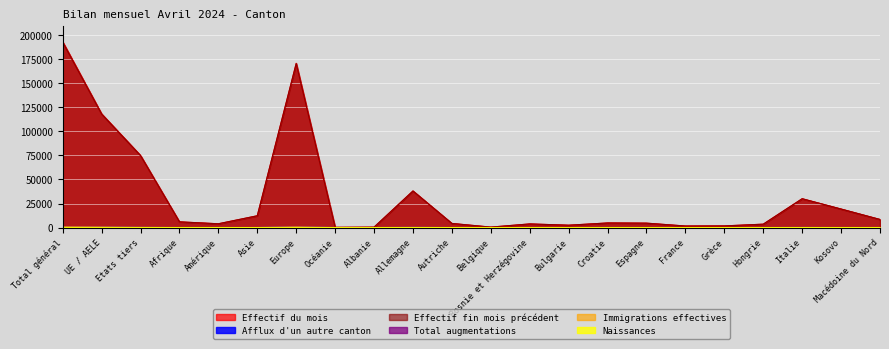

Reading left to right, extract all data points from this chart.

Effectif du mois: Total général=193302	UE / AELE=118307	Etats tiers=74995	Afrique=5927	Amérique=3920	Asie=12274	Europe=170861	Océanie=184	Albanie=395	Allemagne=38102	Autriche=4254	Belgique=436	Bosnie et Herzégovine=3751	Bulgarie=2423	Croatie=4773	Espagne=4563	France=1586	Grèce=1703	Hongrie=3498	Italie=29980	Kosovo=19266	Macédoine du Nord=8406
Afflux d'un autre canton: Total général=448	UE / AELE=382	Etats tiers=66	Afrique=5	Amérique=12	Asie=5	Europe=426	Océanie=0	Albanie=1	Allemagne=131	Autriche=11	Belgique=0	Bosnie et Herzégovine=5	Bulgarie=11	Croatie=18	Espagne=12	France=9	Grèce=12	Hongrie=15	Italie=66	Kosovo=17	Macédoine du Nord=4
Effectif fin mois précédent: Total général=192872	UE / AELE=118048	Etats tiers=74824	Afrique=5913	Amérique=3903	Asie=12208	Europe=170528	Océanie=182	Albanie=391	Allemagne=37986	Autriche=4261	Belgique=437	Bosnie et Herzégovine=3754	Bulgarie=2422	Croatie=4738	Espagne=4558	France=1581	Grèce=1687	Hongrie=3499	Italie=29962	Kosovo=19221	Macédoine du Nord=8382
Total augmentations: Total général=1009	UE / AELE=700	Etats tiers=309	Afrique=27	Amérique=28	Asie=91	Europe=861	Océanie=2	Albanie=6	Allemagne=194	Autriche=13	Belgique=4	Bosnie et Herzégovine=7	Bulgarie=14	Croatie=46	Espagne=28	France=10	Grèce=13	Hongrie=27	Italie=106	Kosovo=48	Macédoine du Nord=40
Immigrations effectives: Total général=609	UE / AELE=475	Etats tiers=134	Afrique=10	Amérique=19	Asie=37	Europe=541	Océanie=2	Albanie=5	Allemagne=155	Autriche=10	Belgique=4	Bosnie et Herzégovine=4	Bulgarie=9	Croatie=27	Espagne=15	France=7	Grèce=6	Hongrie=11	Italie=73	Kosovo=13	Macédoine du Nord=27
Naissances: Total général=110	UE / AELE=54	Etats tiers=56	Afrique=8	Amérique=2	Asie=6	Europe=94	Océanie=0	Albanie=1	Allemagne=13	Autriche=1	Belgique=0	Bosnie et Herzégovine=1	Bulgarie=0	Croatie=3	Espagne=2	France=1	Grèce=2	Hongrie=5	Italie=13	Kosovo=23	Macédoine du Nord=9